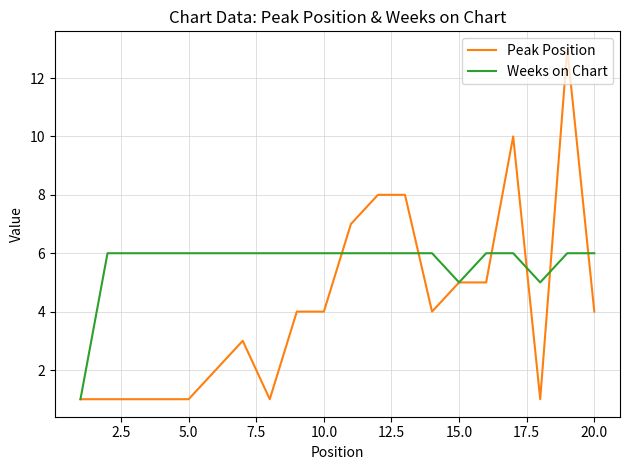

Which series has the widest spread of values?

Peak Position